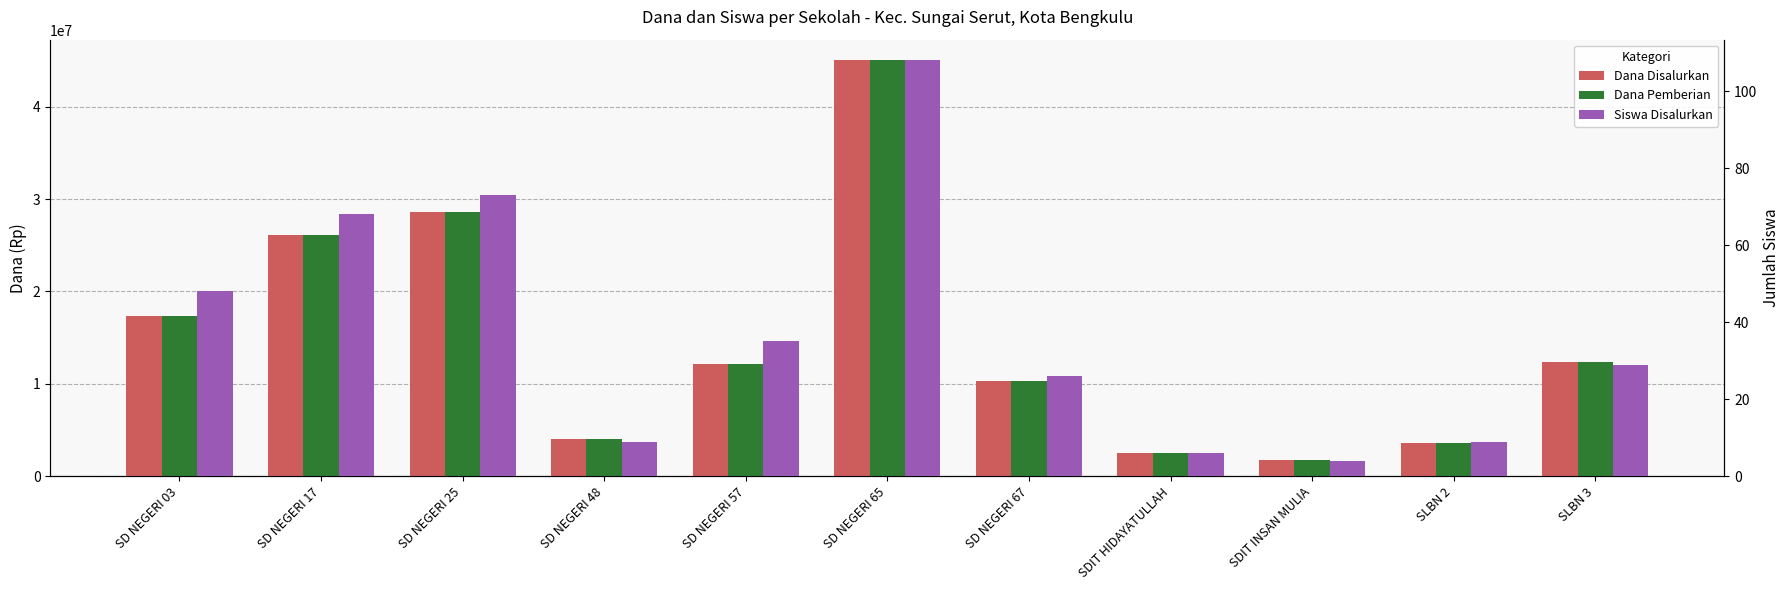

Reading left to right, list all the values displayed in this chart.

Dana Disalurkan: SD NEGERI 03=17325000	SD NEGERI 17=26100000	SD NEGERI 25=28575000	SD NEGERI 48=4050000	SD NEGERI 57=12150000	SD NEGERI 65=45000000	SD NEGERI 67=10350000	SDIT HIDAYATULLAH=2475000	SDIT INSAN MULIA=1800000	SLBN 2=3600000	SLBN 3=12375000
Dana Pemberian: SD NEGERI 03=17325000	SD NEGERI 17=26100000	SD NEGERI 25=28575000	SD NEGERI 48=4050000	SD NEGERI 57=12150000	SD NEGERI 65=45000000	SD NEGERI 67=10350000	SDIT HIDAYATULLAH=2475000	SDIT INSAN MULIA=1800000	SLBN 2=3600000	SLBN 3=12375000
Siswa Disalurkan: SD NEGERI 03=48	SD NEGERI 17=68	SD NEGERI 25=73	SD NEGERI 48=9	SD NEGERI 57=35	SD NEGERI 65=108	SD NEGERI 67=26	SDIT HIDAYATULLAH=6	SDIT INSAN MULIA=4	SLBN 2=9	SLBN 3=29